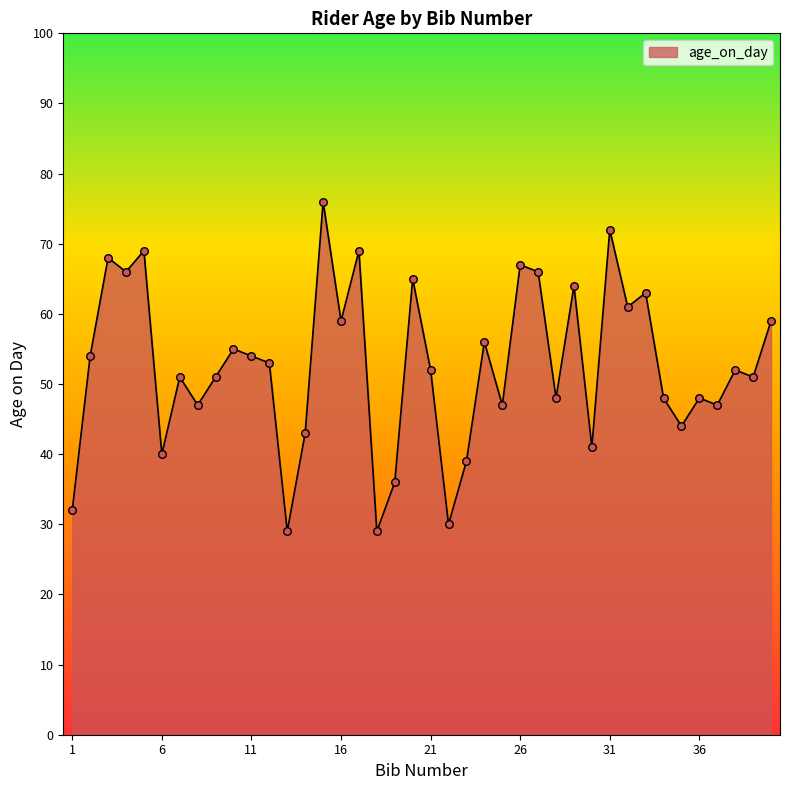

What is the greatest value displayed?

76